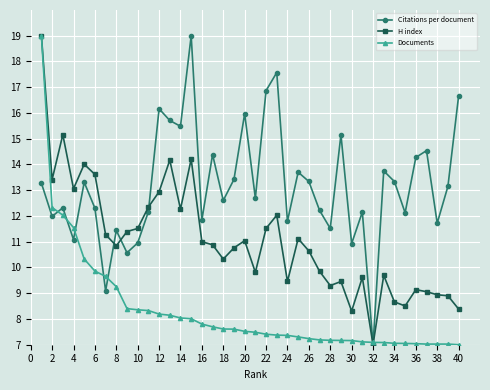

Rank the series by their average value, from highest to lowest.

Citations per document, H index, Documents